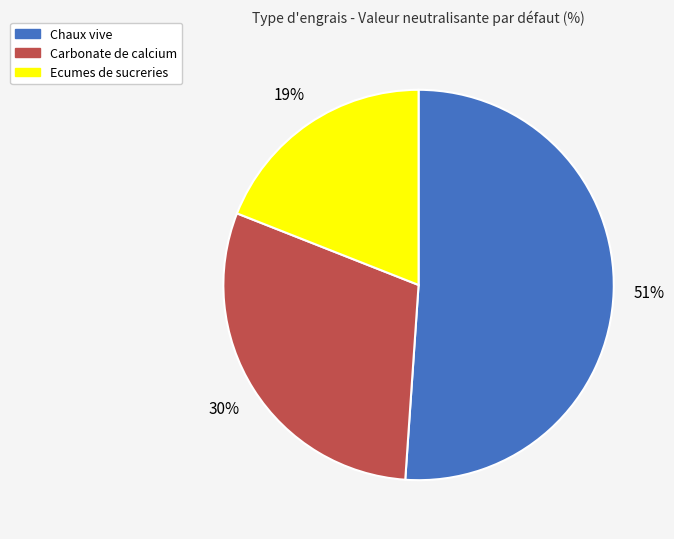

Rank the categories by value from lowest to highest.

Ecumes de sucreries, Carbonate de calcium, Chaux vive